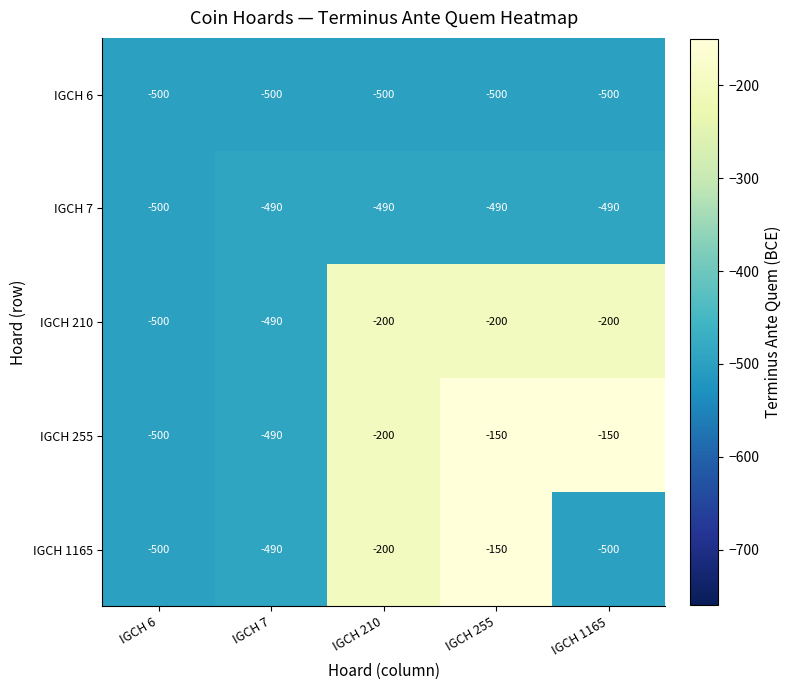

How many values in the IGCH 1165 series are below -490?

2